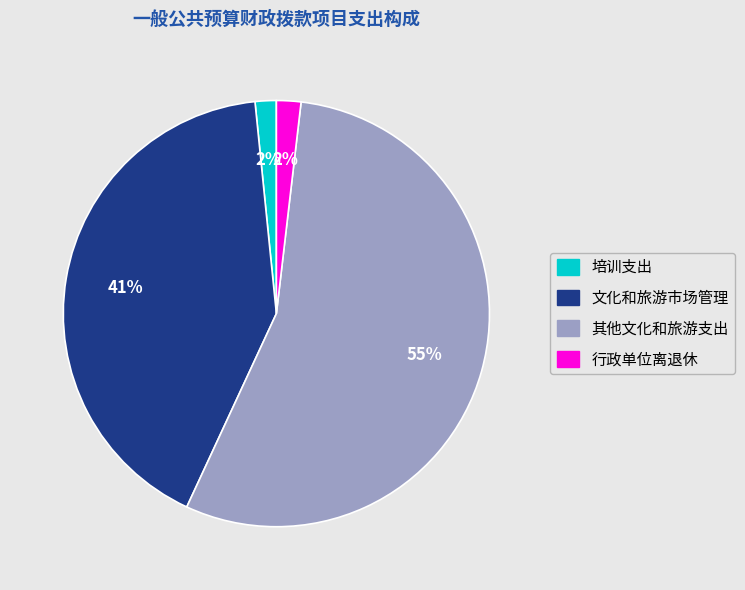

Count the number of slices in the pie.

4